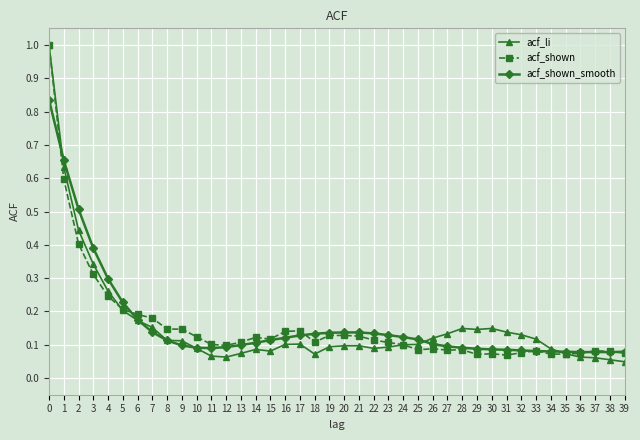

Which series has the largest range (max minus min)?

acf_li